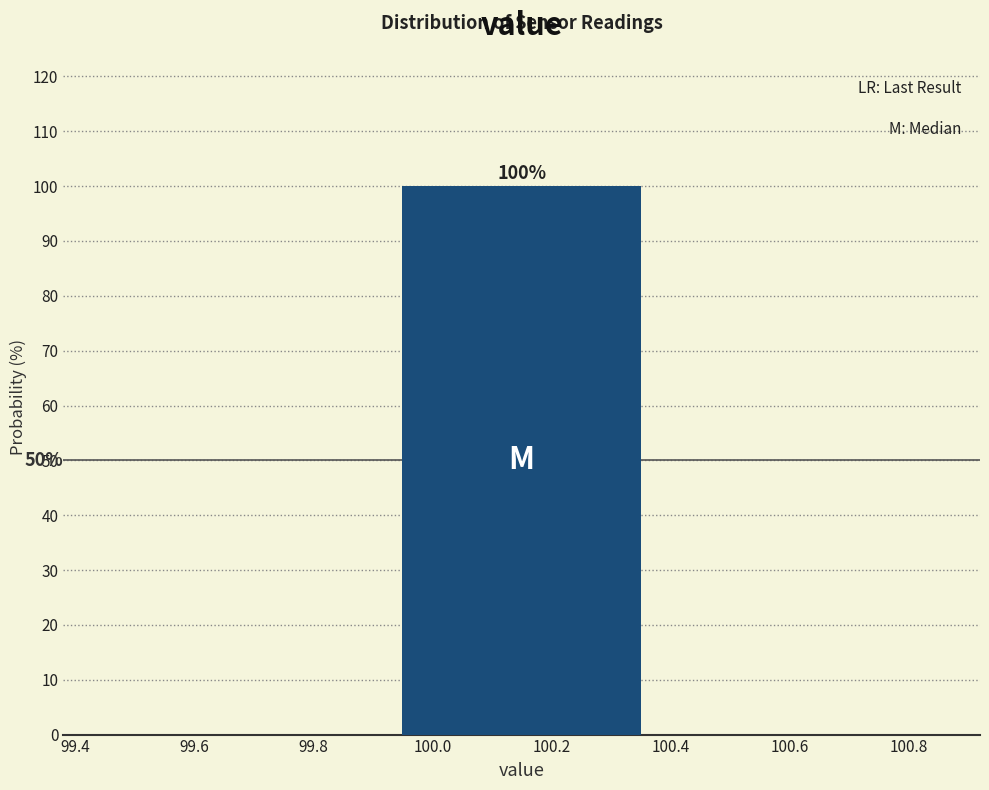

Which range on the x-axis has the tallest bar?

99.9 to 100.4